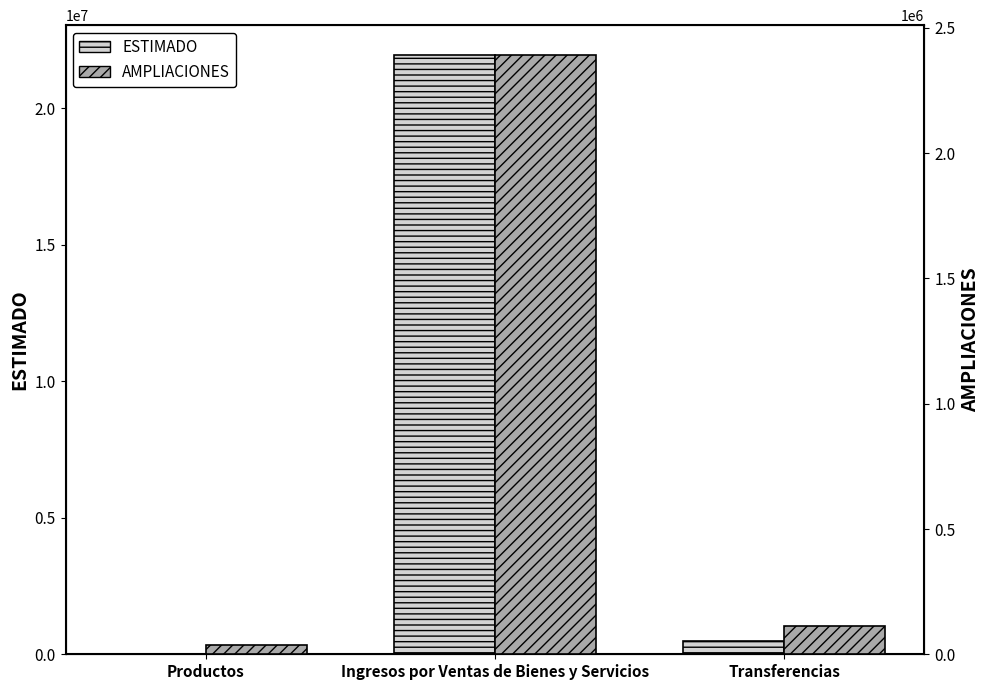

How many categories are shown in the chart?

3